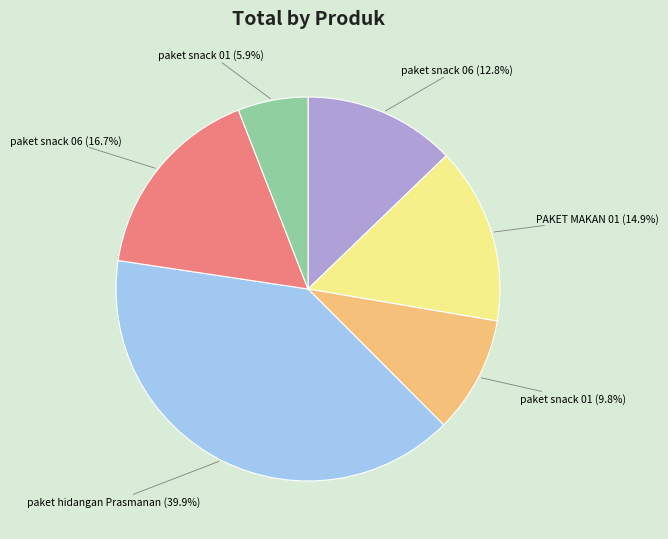

Count the number of slices in the pie.

6